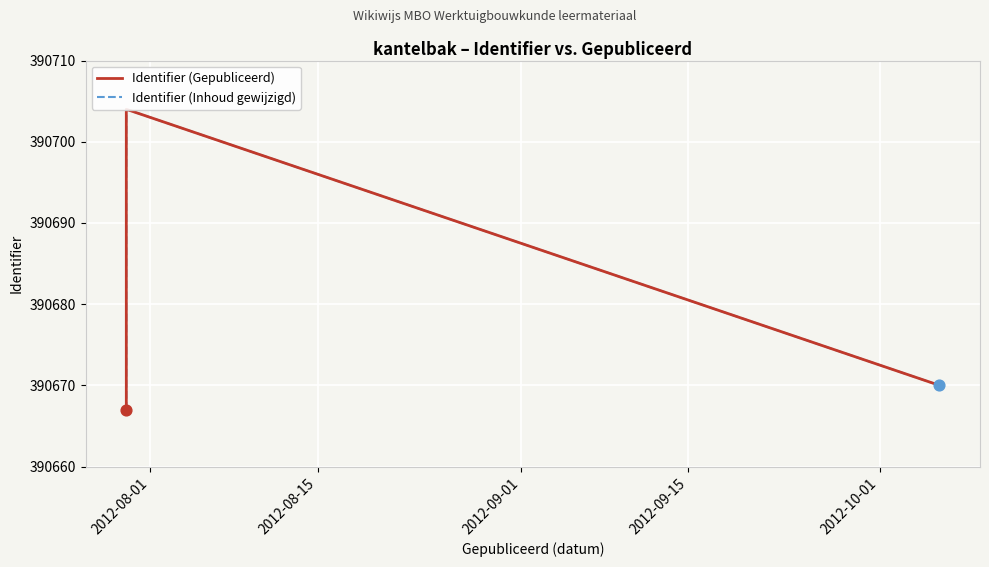

Which series has the largest Y range (max minus min)?

Identifier (Gepubliceerd)